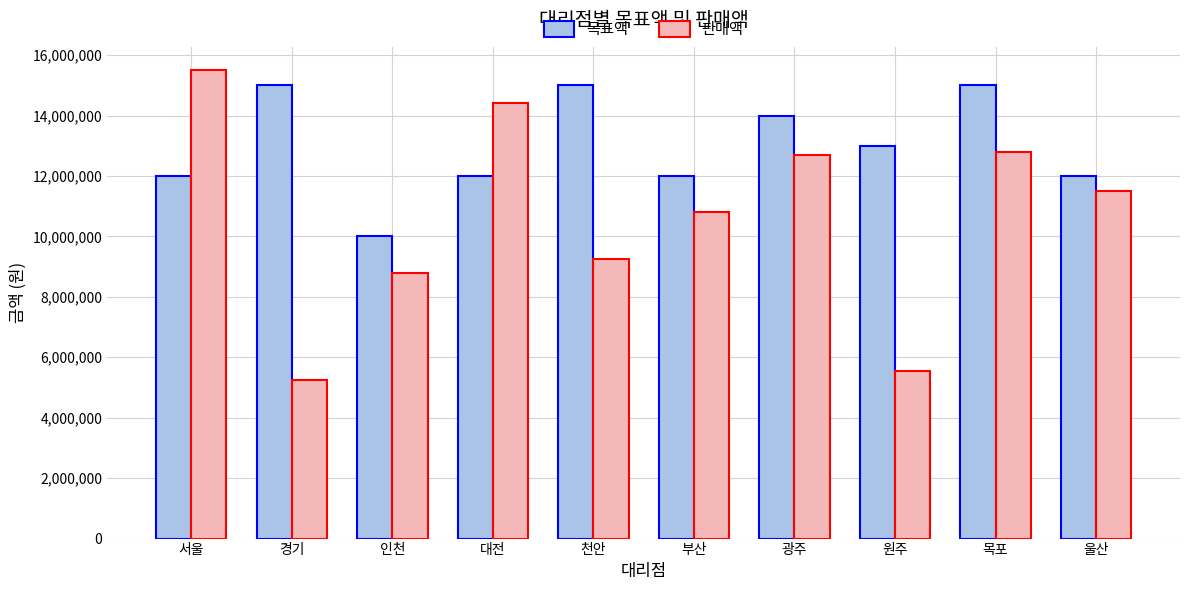

Is the value of 목표액 at 서울 greater than the value of 판매액 at 목포?

No